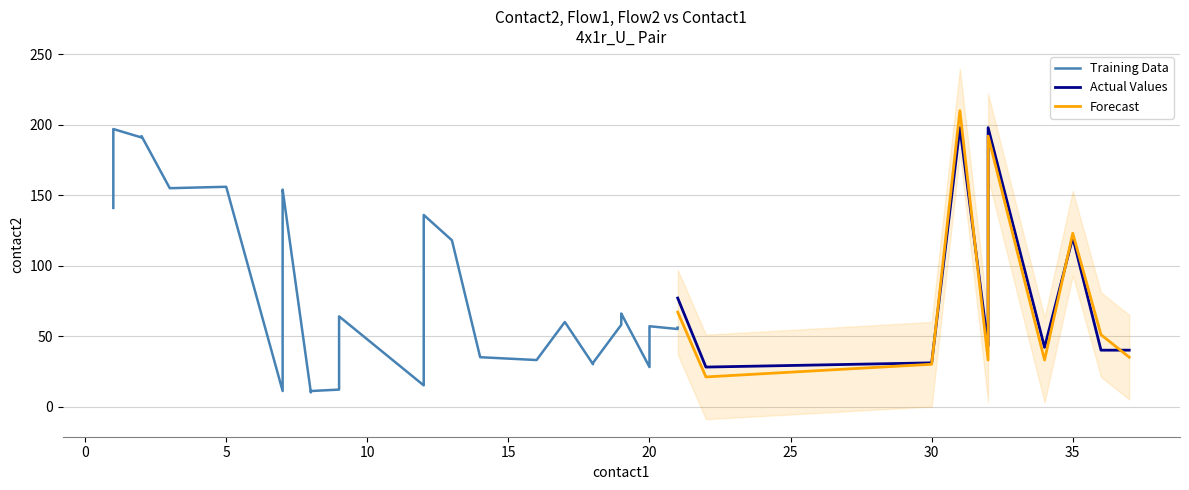

Is it true that flow2 equals 1 at 20?

False